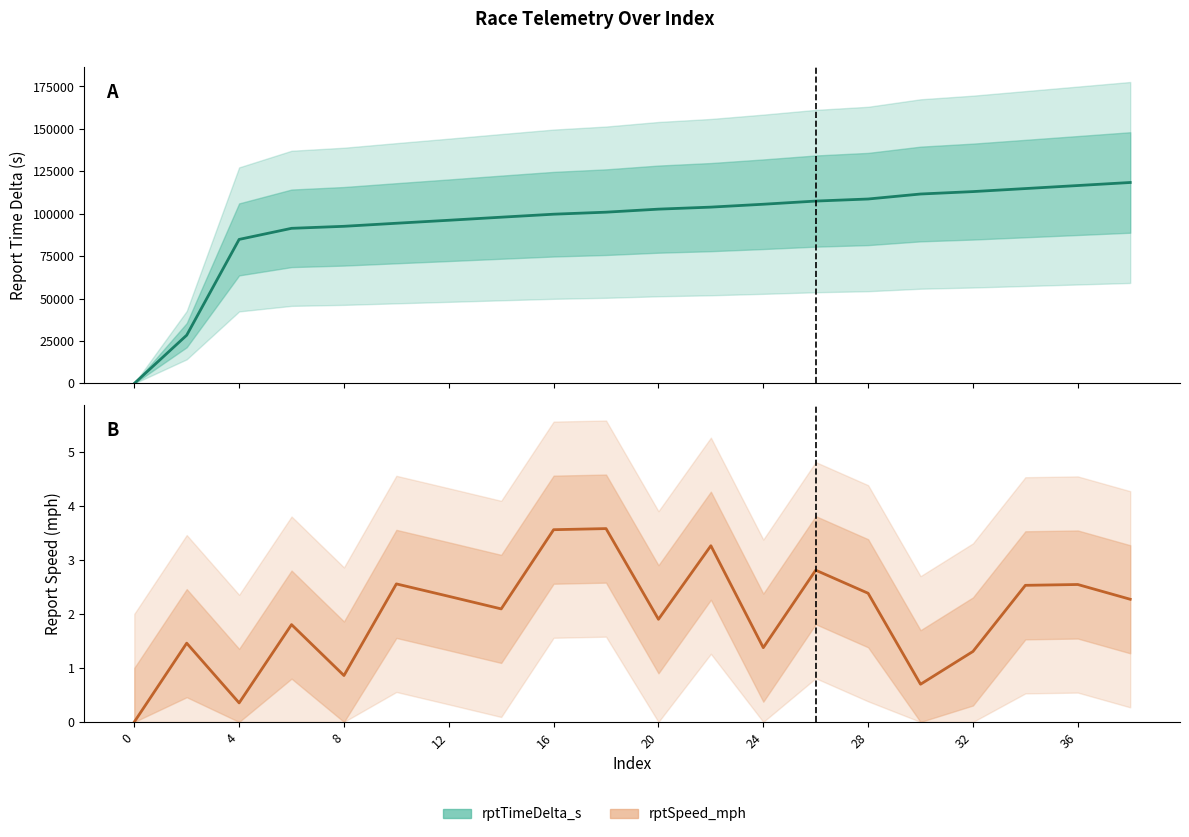

The rptSpeed_mph series shows 6.0 at 36. True or false?

False